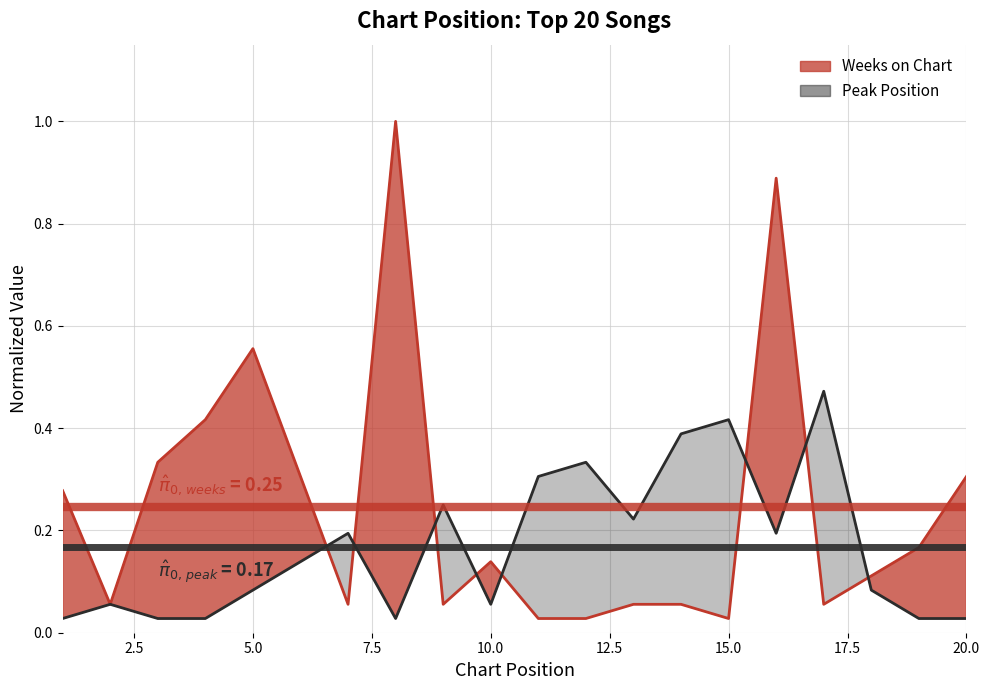

How many lines are shown in the chart?

2